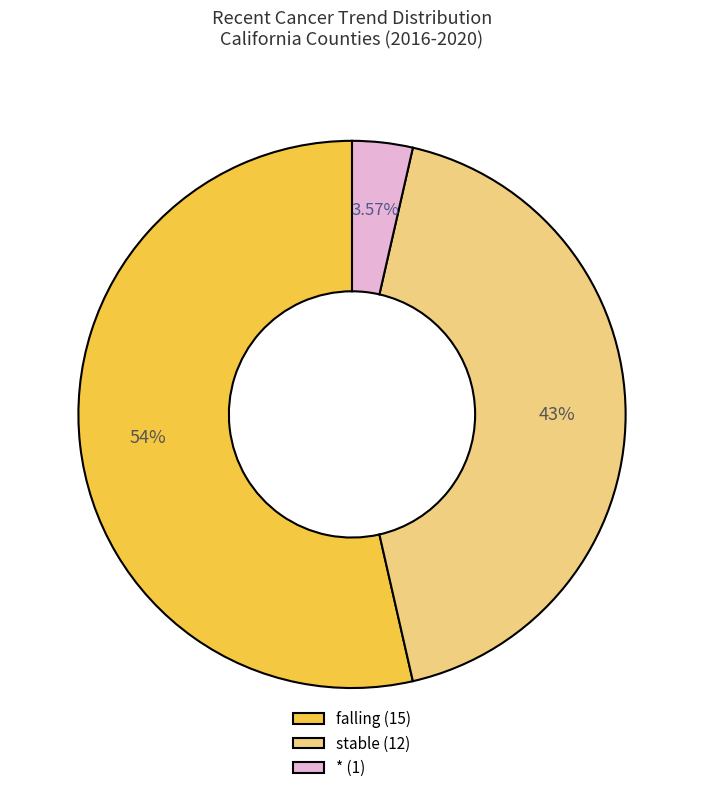

To the nearest percent, what is the average slice percentage?

33%